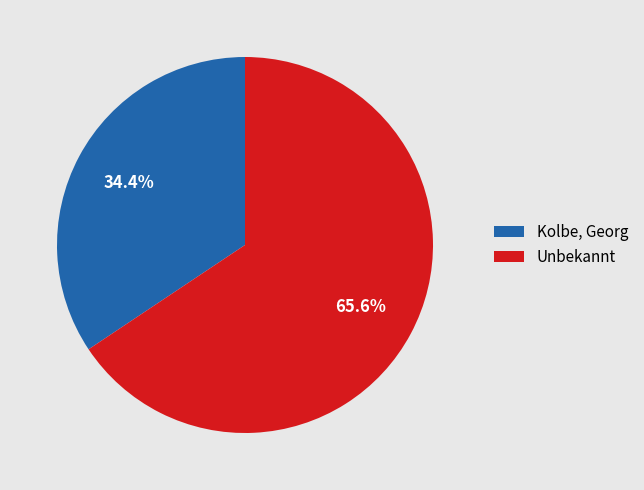

What percentage is NOT represented by Kolbe, Georg?

65.6%